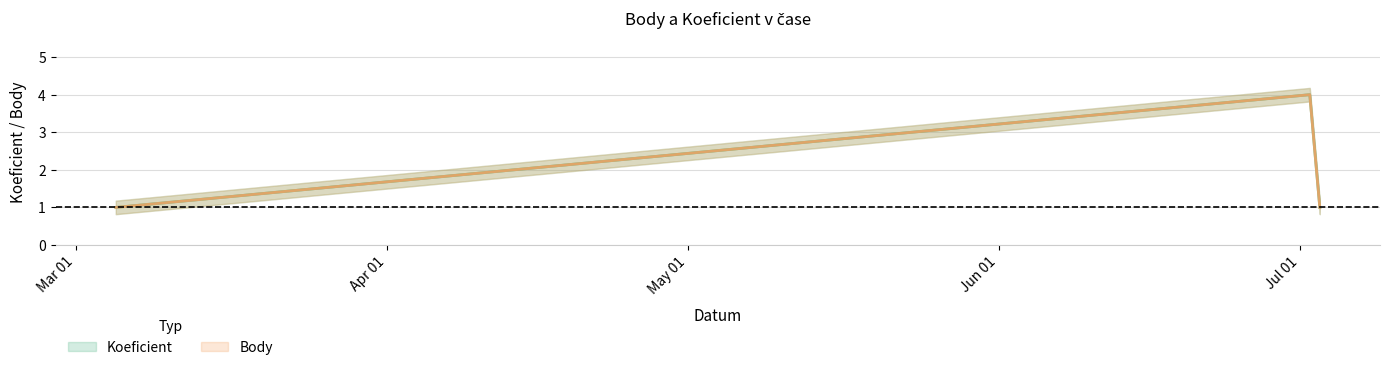

Which series has the largest total across all categories?

Koeficient